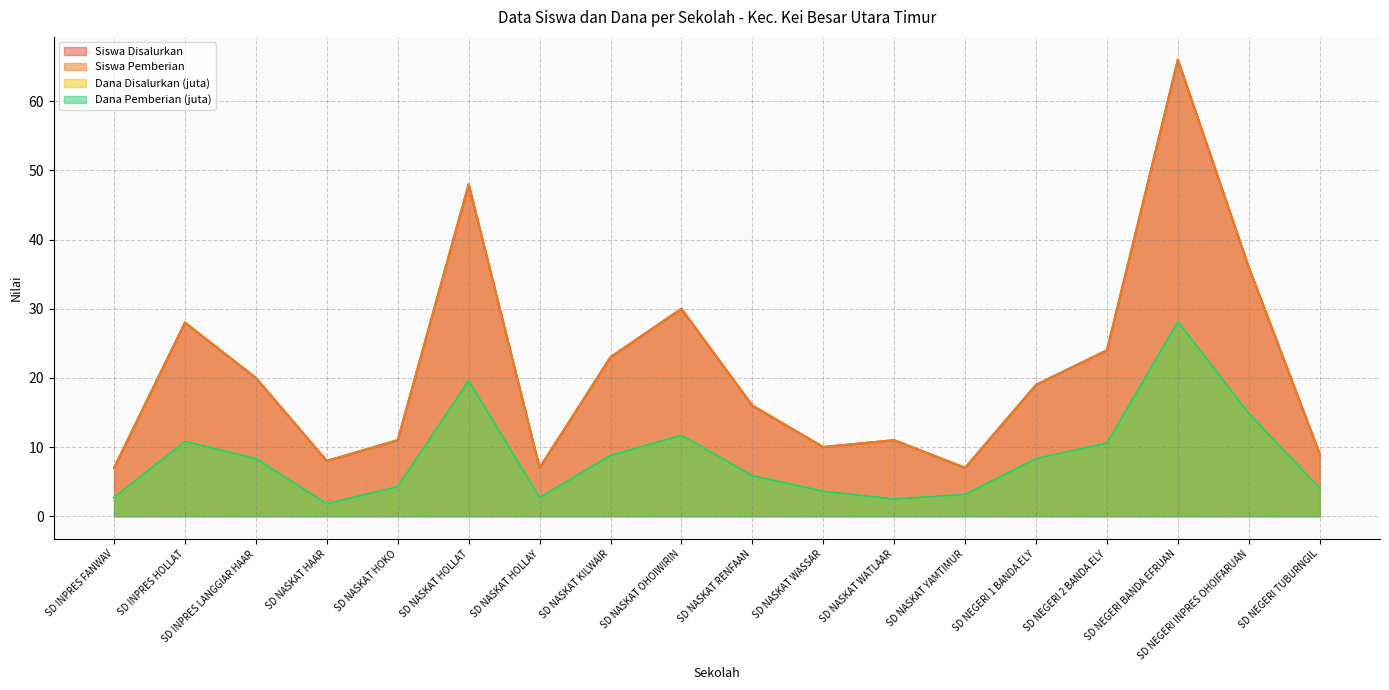

At which category does Siswa Disalurkan reach its first local peak?

SD INPRES HOLLAT